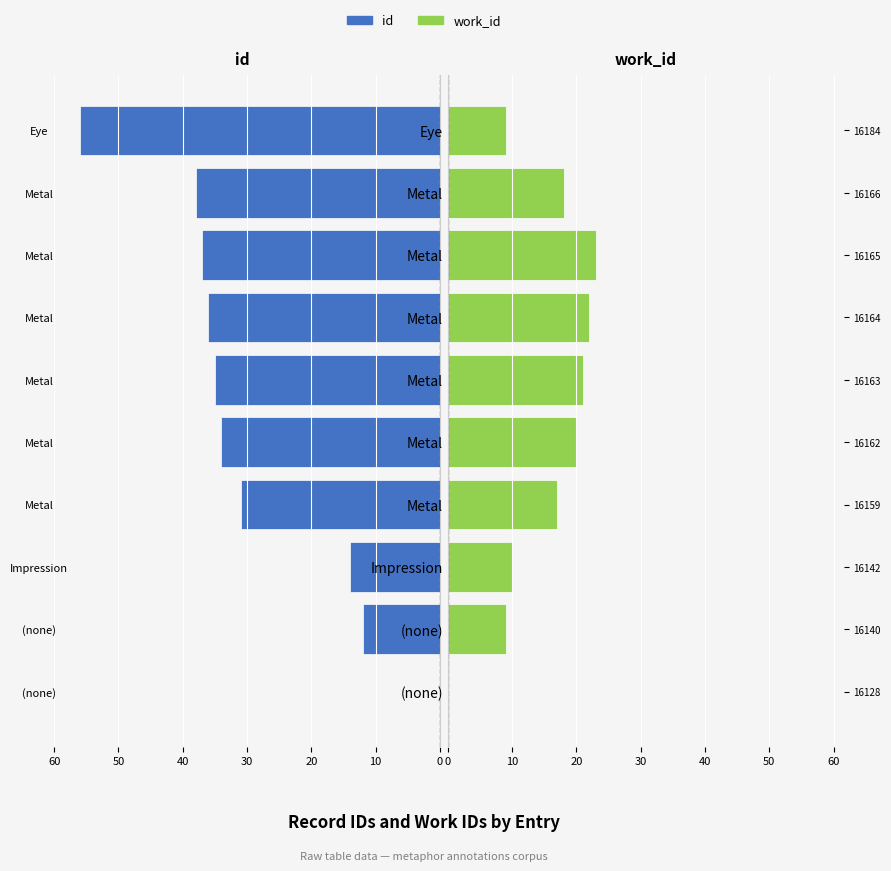

What are all the series names shown in the legend?

id, work_id